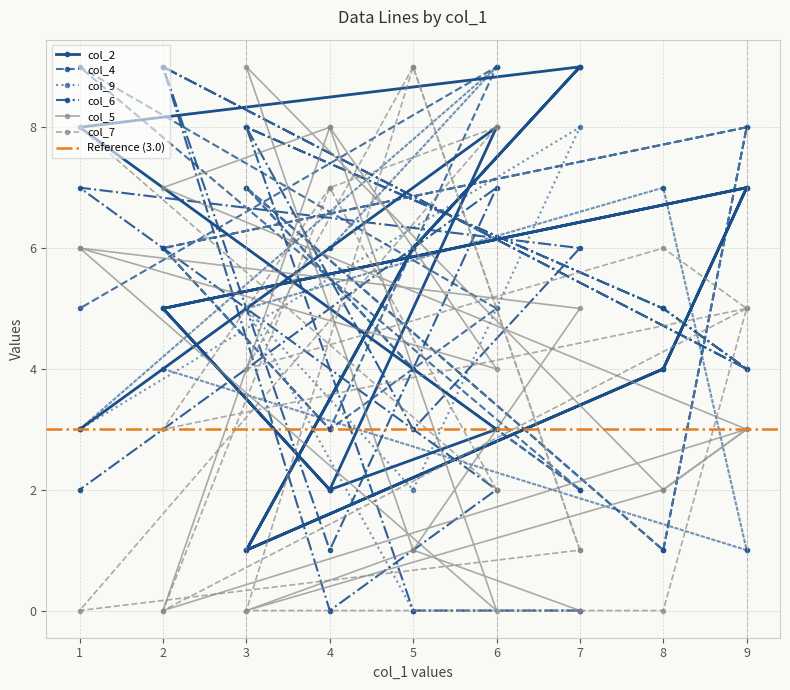

What is the label of the 3rd point from the right?

4